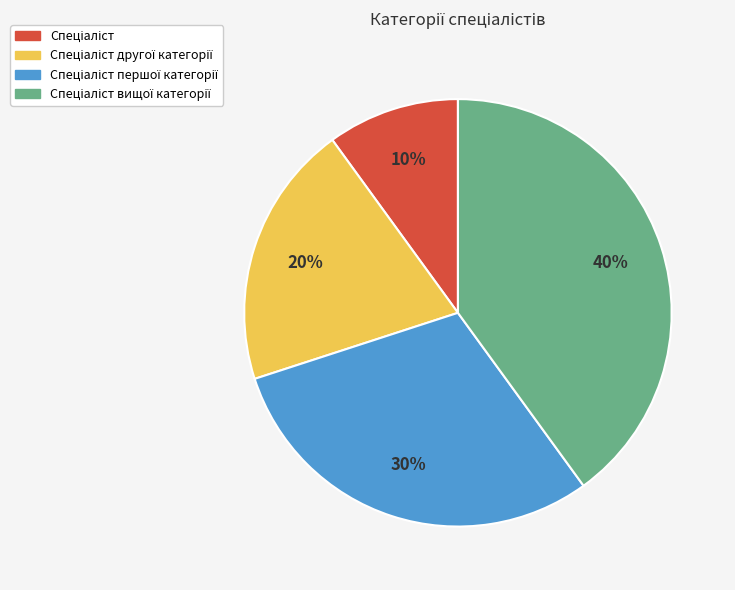

To the nearest percent, what is the difference between the largest and smallest slice percentages?

30%